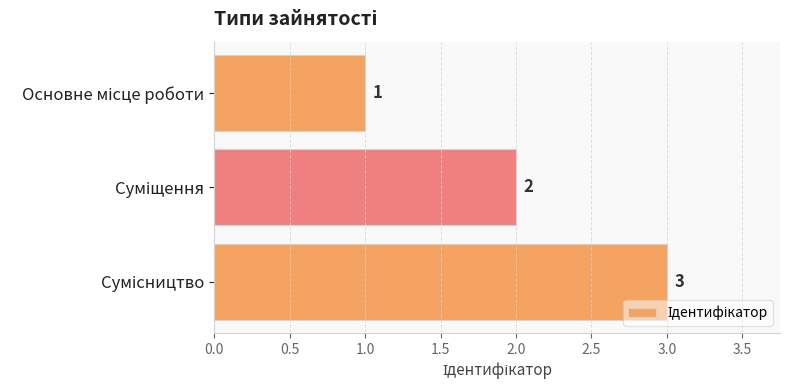

Are the bars horizontal?

Yes